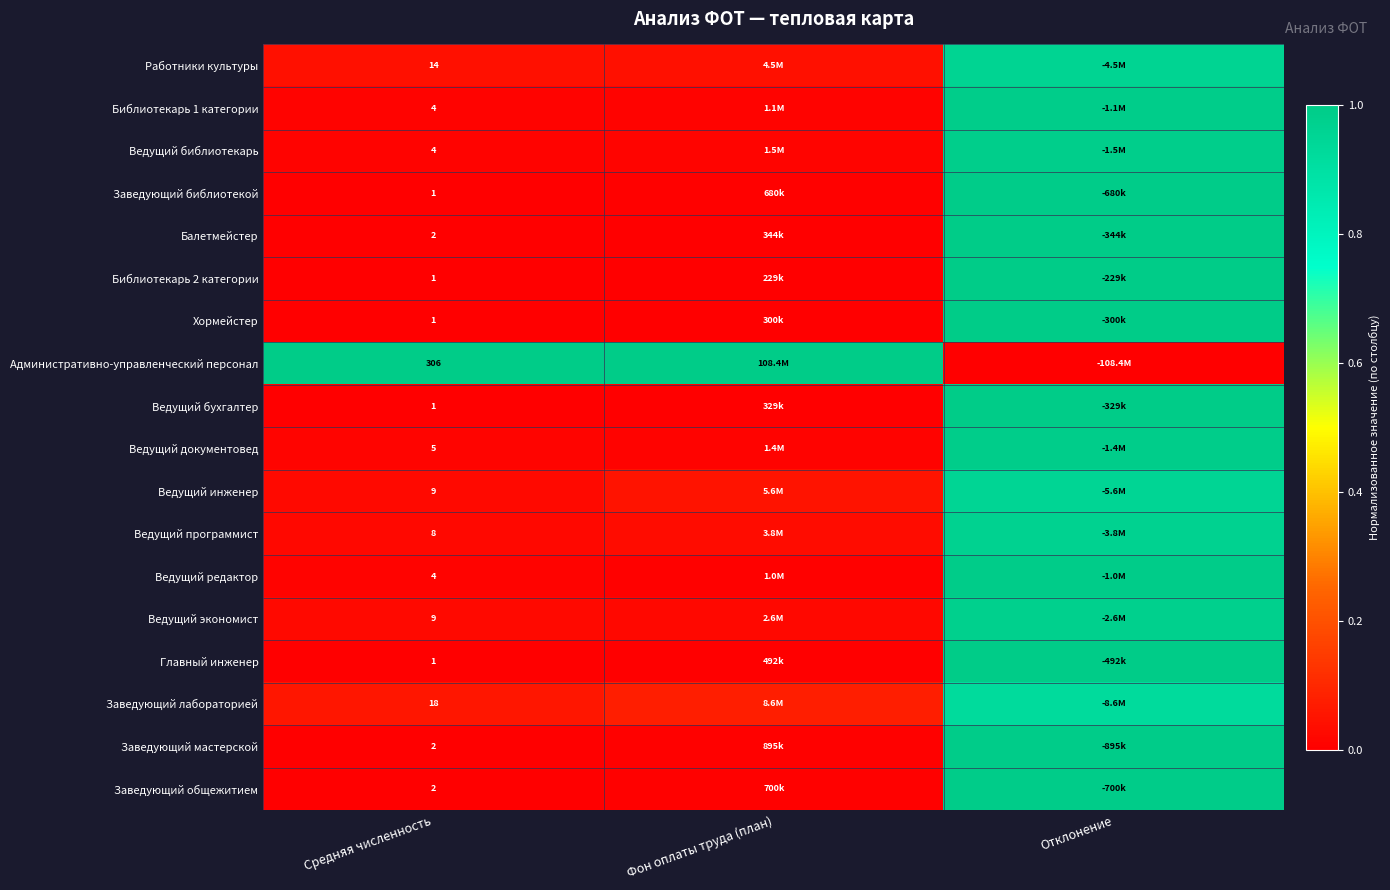

What is the sum of all Ведущий бухгалтер values?

1.0